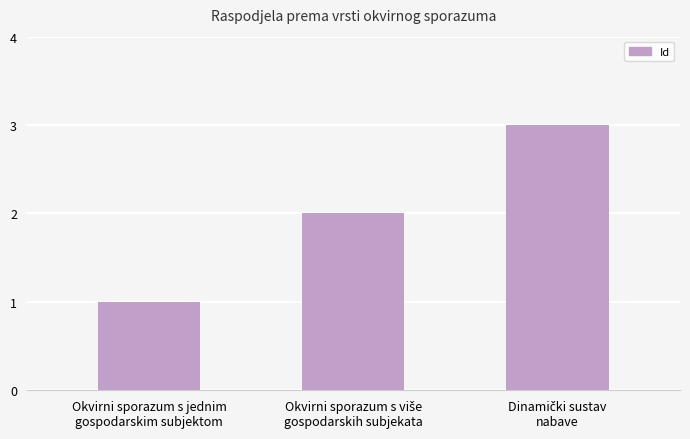

What is the difference between the maximum and minimum values?

2